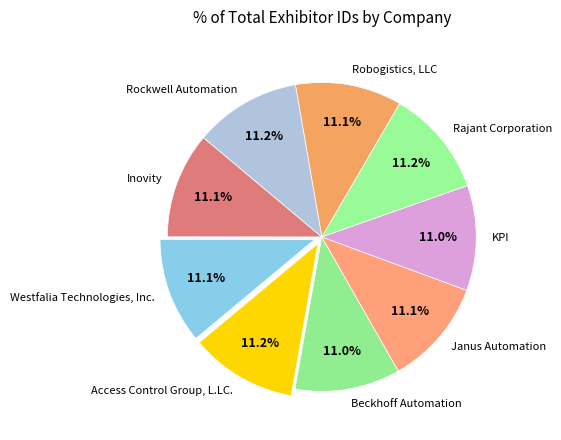

To the nearest percent, what is the average slice percentage?

11%